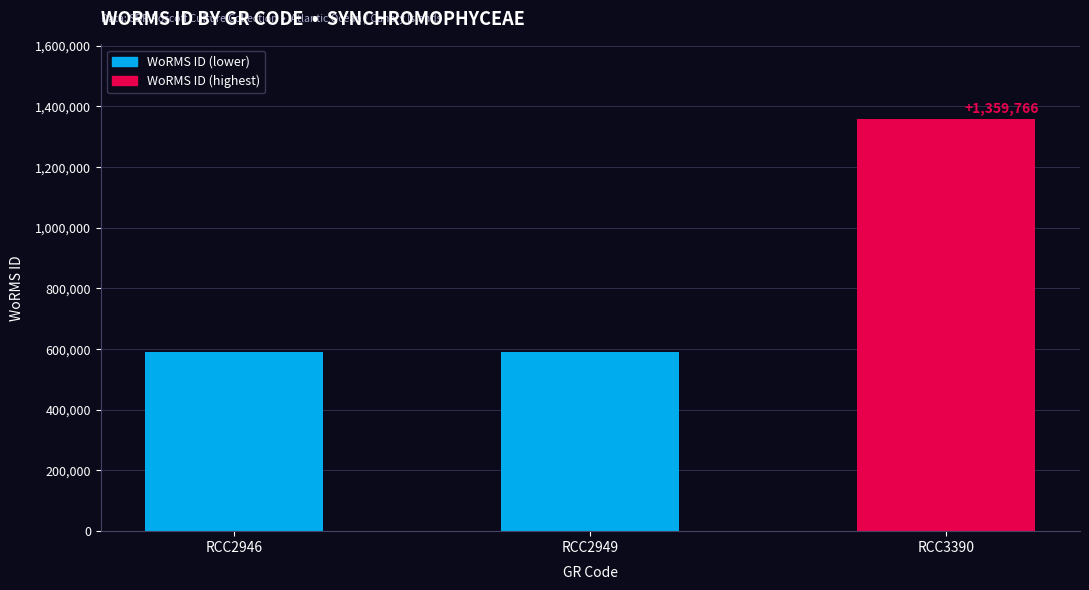

What value does the data have at RCC3390, to the nearest 10?

1359770